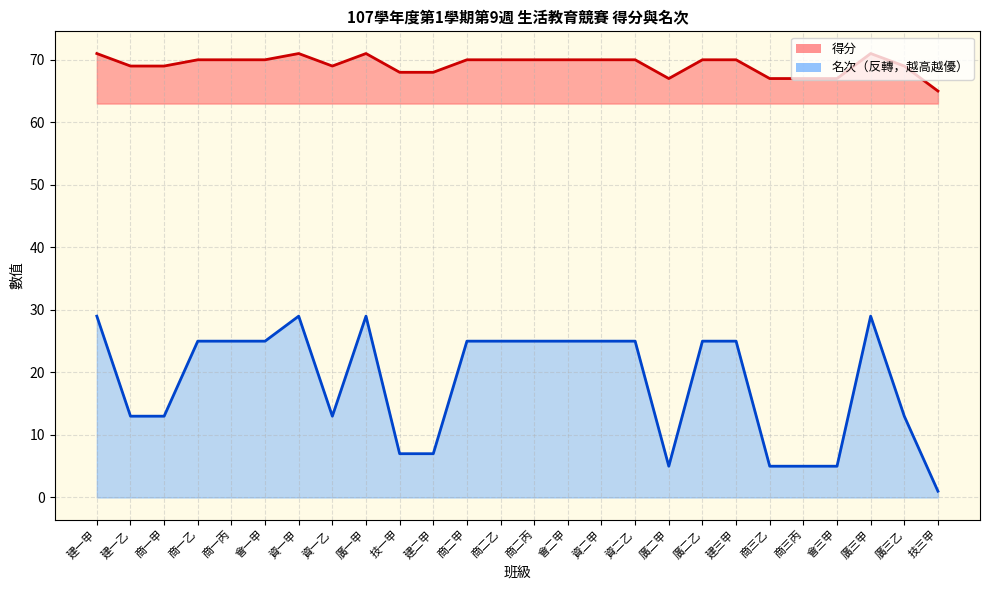

Rank the series by their maximum value, from lowest to highest.

名次, 得分